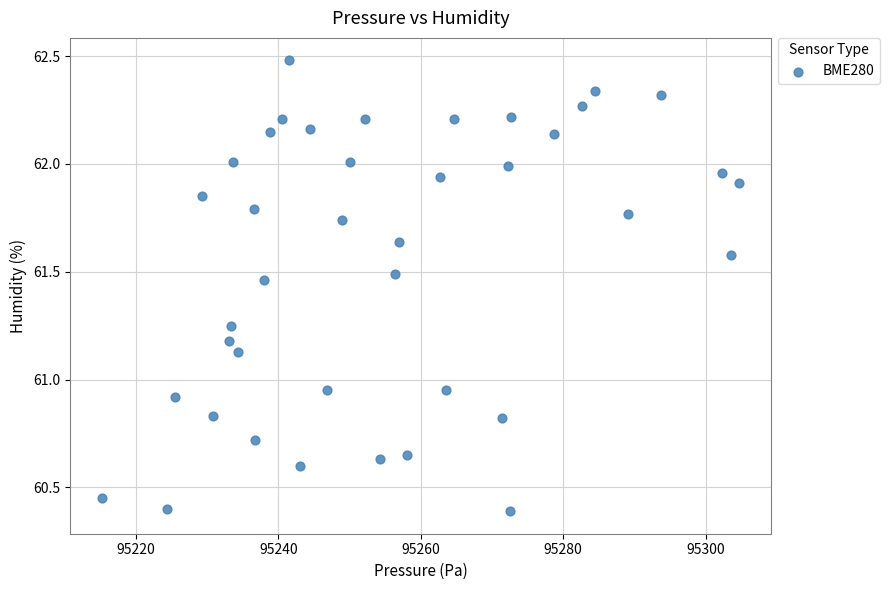

What is the range of Y values (max minus min)?

2.1